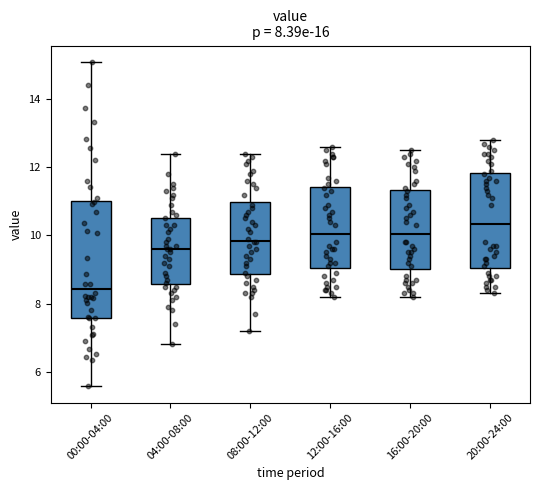

Which box's median line is the lowest?

00:00-04:00